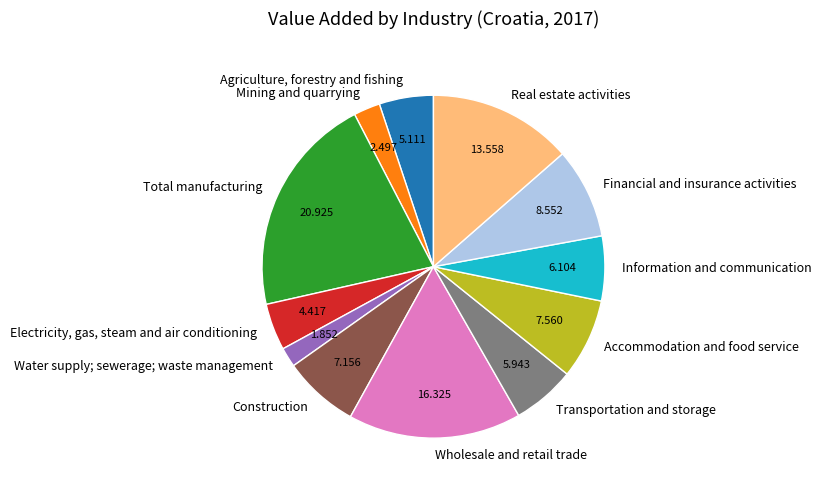

Approximately how many times larger is the value at Electricity, gas, steam and air conditioning compared to Water supply; sewerage; waste management?

2.4